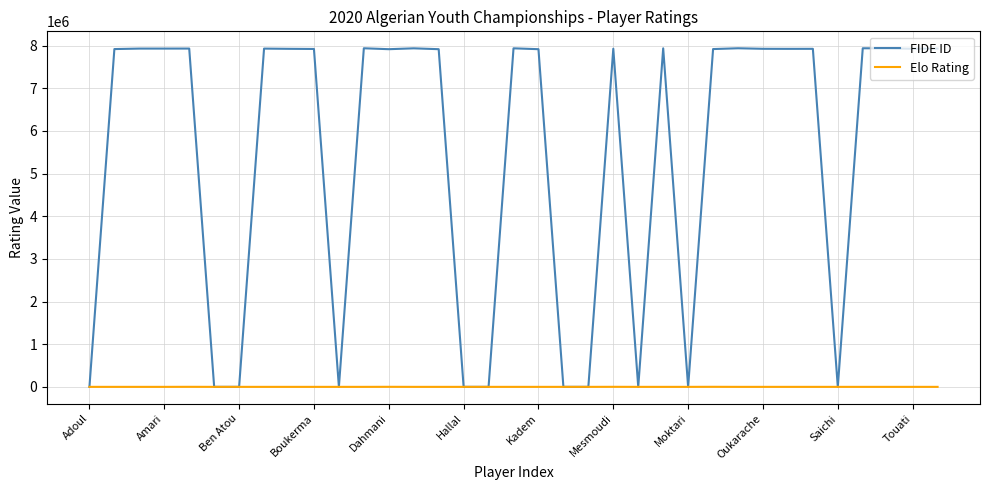

Which series has the largest range (max minus min)?

FIDE ID